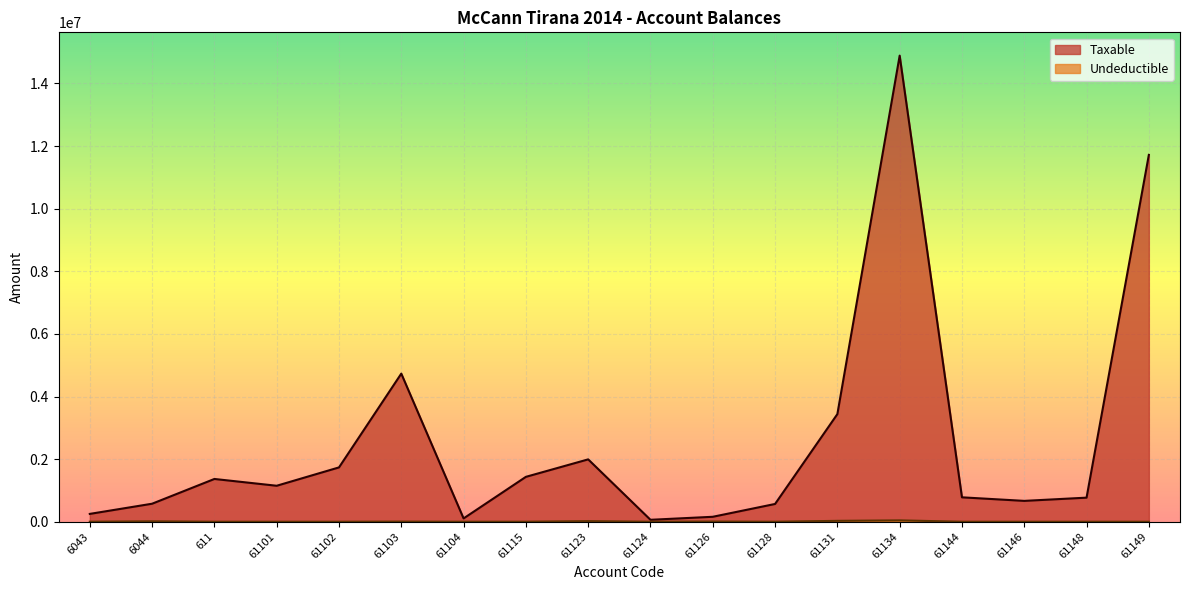

Is it true that Taxable equals 353156.3 at 6043?

False